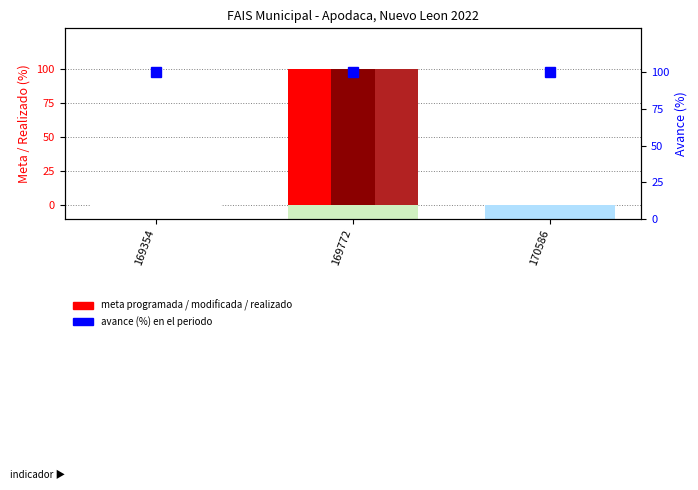

Is the value of Avance (%) at 169354 greater than the value of Meta programada at 169772?

No